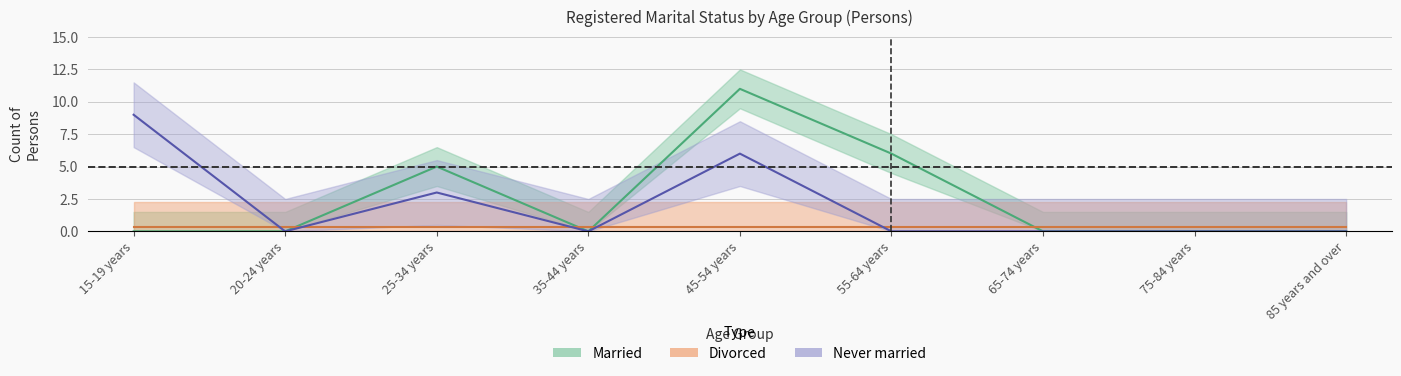

Is it true that Never married equals 4 at 25-34 years?

False